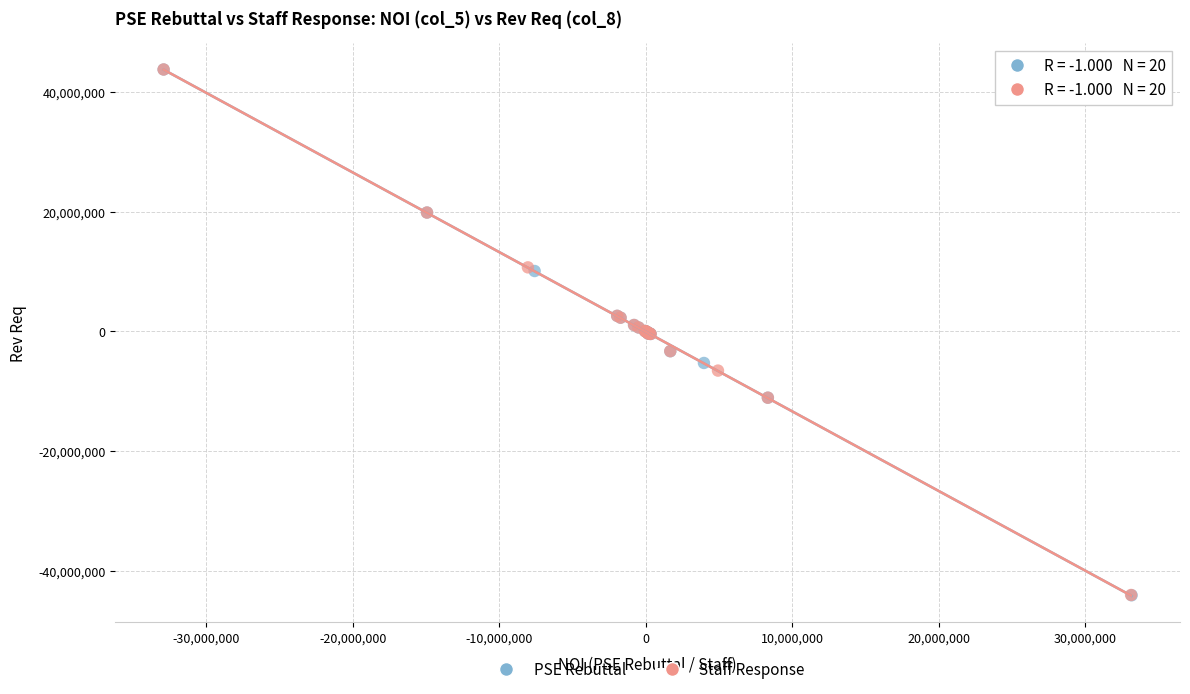

Which series has the widest spread of Y values?

PSE Rebuttal